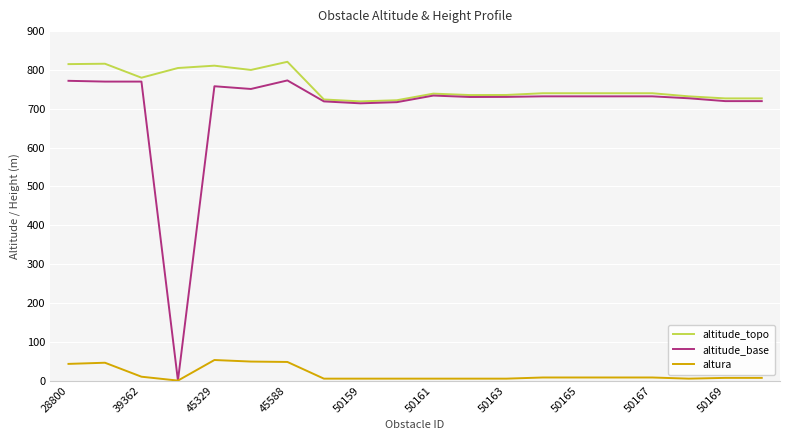

What are all the series names shown in the legend?

altitude_topo, altitude_base, altura